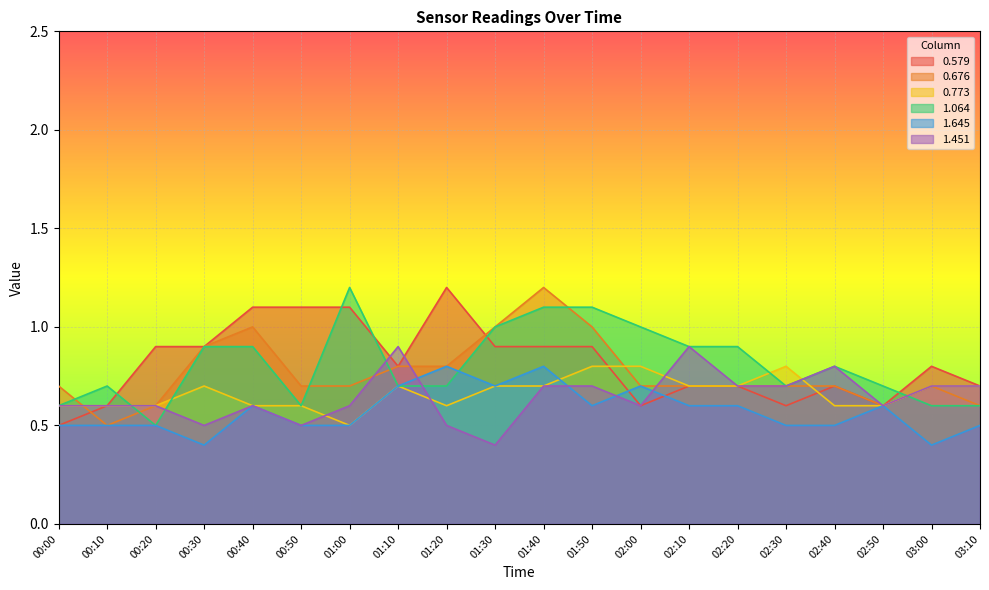

Reading left to right, list all the values displayed in this chart.

0.579: 00:00=0.5	00:10=0.6	00:20=0.9	00:30=0.9	00:40=1.1	00:50=1.1	01:00=1.1	01:10=0.8	01:20=1.2	01:30=0.9	01:40=0.9	01:50=0.9	02:00=0.6	02:10=0.7	02:20=0.7	02:30=0.6	02:40=0.7	02:50=0.6	03:00=0.8	03:10=0.7
0.676: 00:00=0.7	00:10=0.5	00:20=0.6	00:30=0.9	00:40=1.0	00:50=0.7	01:00=0.7	01:10=0.8	01:20=0.8	01:30=1.0	01:40=1.2	01:50=1.0	02:00=0.7	02:10=0.7	02:20=0.7	02:30=0.7	02:40=0.7	02:50=0.6	03:00=0.7	03:10=0.6
0.773: 00:00=0.6	00:10=0.6	00:20=0.6	00:30=0.7	00:40=0.6	00:50=0.6	01:00=0.5	01:10=0.7	01:20=0.6	01:30=0.7	01:40=0.7	01:50=0.8	02:00=0.8	02:10=0.7	02:20=0.7	02:30=0.8	02:40=0.6	02:50=0.6	03:00=0.7	03:10=0.7
1.064: 00:00=0.6	00:10=0.7	00:20=0.5	00:30=0.9	00:40=0.9	00:50=0.6	01:00=1.2	01:10=0.7	01:20=0.7	01:30=1.0	01:40=1.1	01:50=1.1	02:00=1.0	02:10=0.9	02:20=0.9	02:30=0.7	02:40=0.8	02:50=0.7	03:00=0.6	03:10=0.6
1.645: 00:00=0.5	00:10=0.5	00:20=0.5	00:30=0.4	00:40=0.6	00:50=0.5	01:00=0.5	01:10=0.7	01:20=0.8	01:30=0.7	01:40=0.8	01:50=0.6	02:00=0.7	02:10=0.6	02:20=0.6	02:30=0.5	02:40=0.5	02:50=0.6	03:00=0.4	03:10=0.5
1.451: 00:00=0.6	00:10=0.6	00:20=0.6	00:30=0.5	00:40=0.6	00:50=0.5	01:00=0.6	01:10=0.9	01:20=0.5	01:30=0.4	01:40=0.7	01:50=0.7	02:00=0.6	02:10=0.9	02:20=0.7	02:30=0.7	02:40=0.8	02:50=0.6	03:00=0.7	03:10=0.7